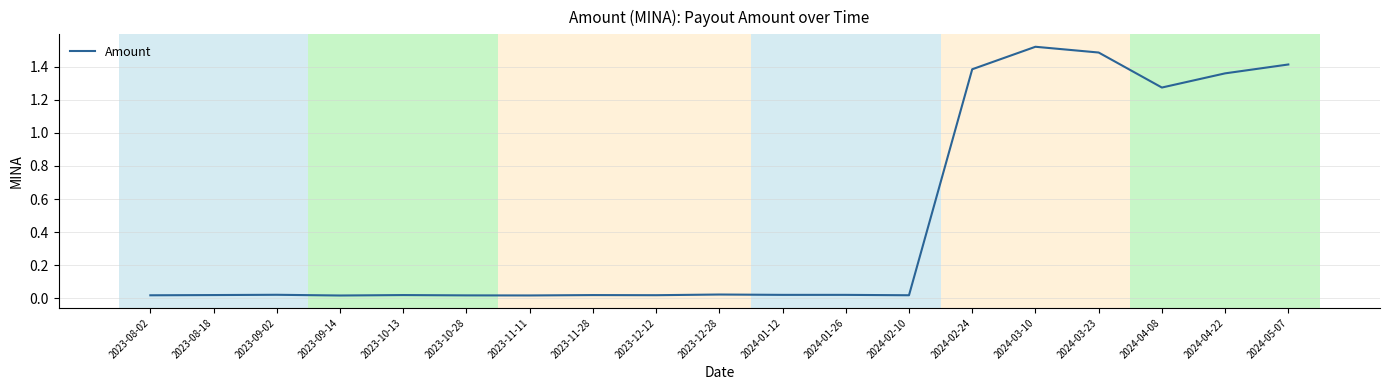

What is the change in value from 2023-10-13 to 2024-05-07?

+1.4